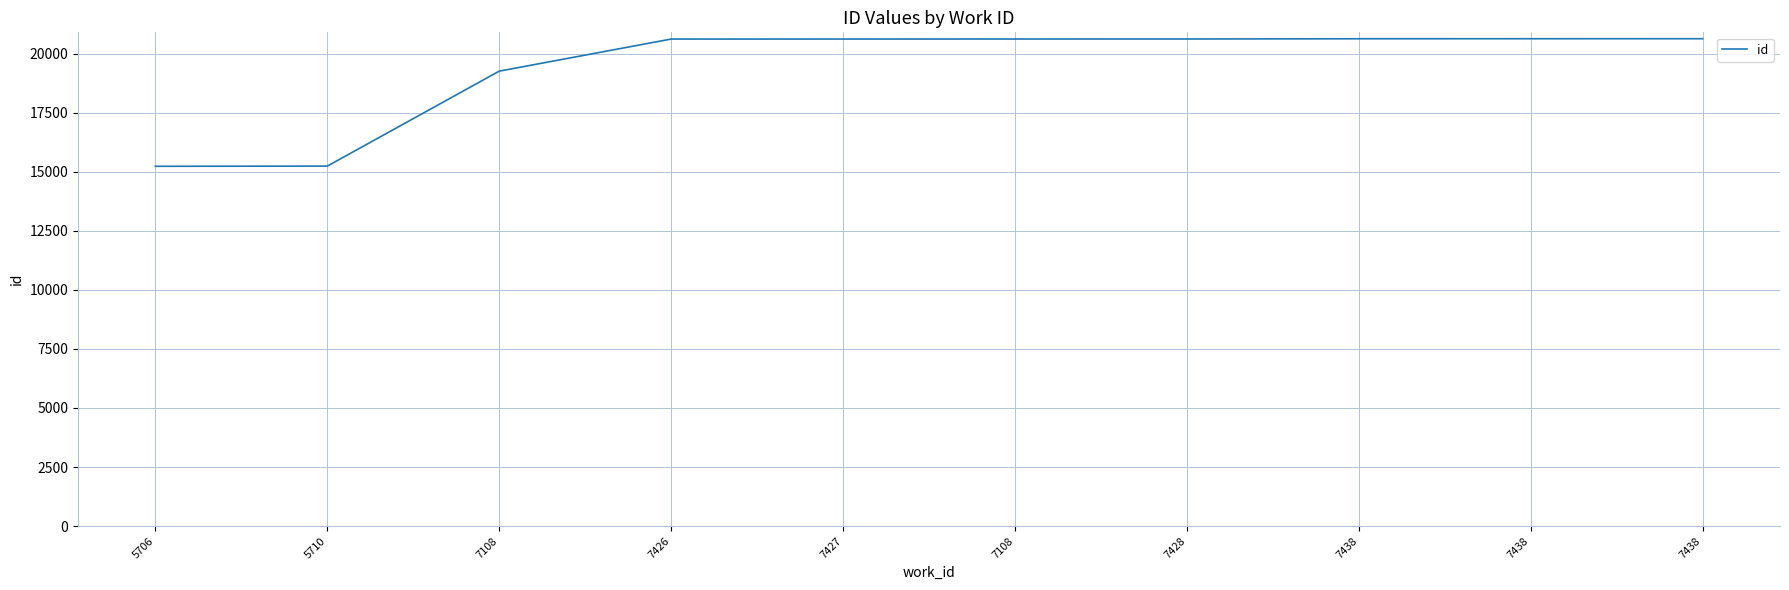

What is the difference between the maximum and minimum values?

5401